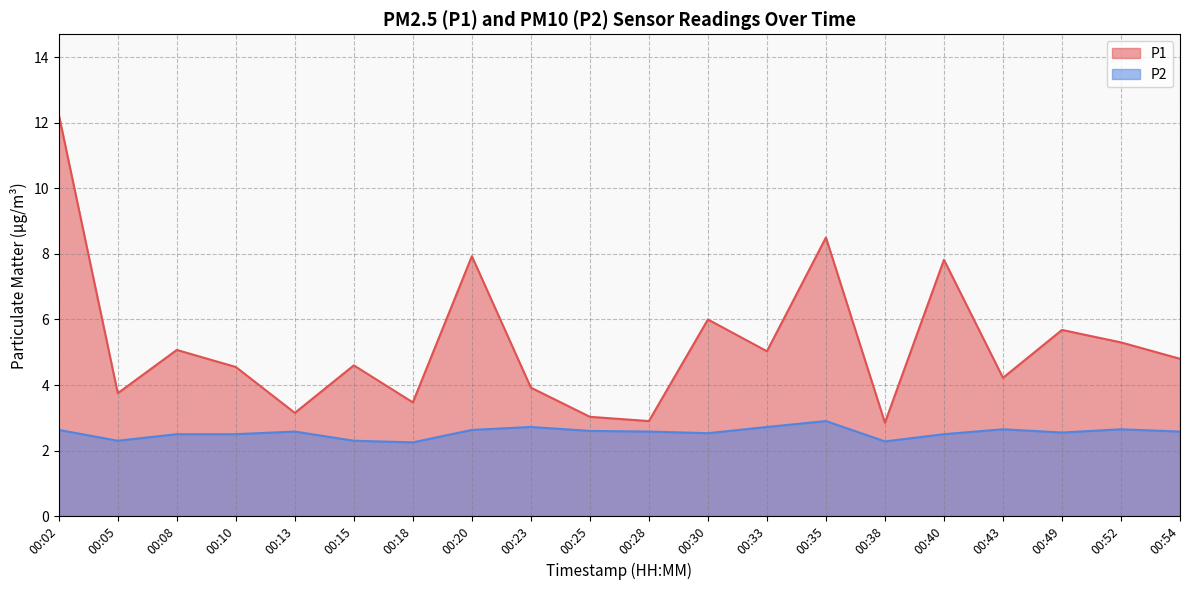

True or false: P2 and P1 intersect in this chart.

False